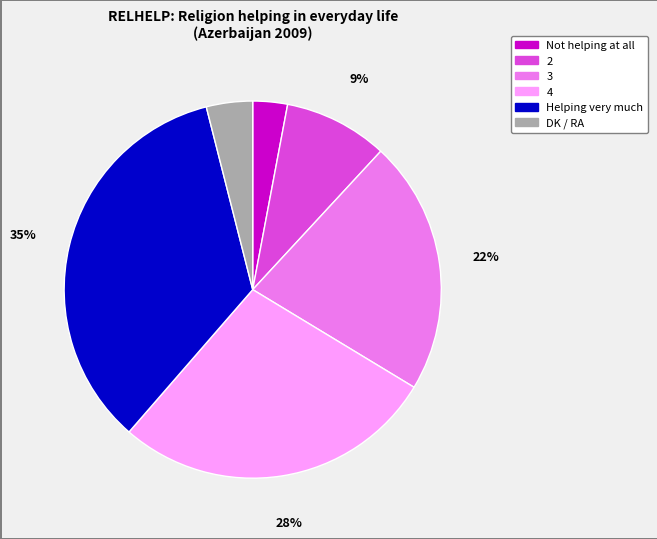

What percentage is the Not helping at all slice, to the nearest percent?

3%